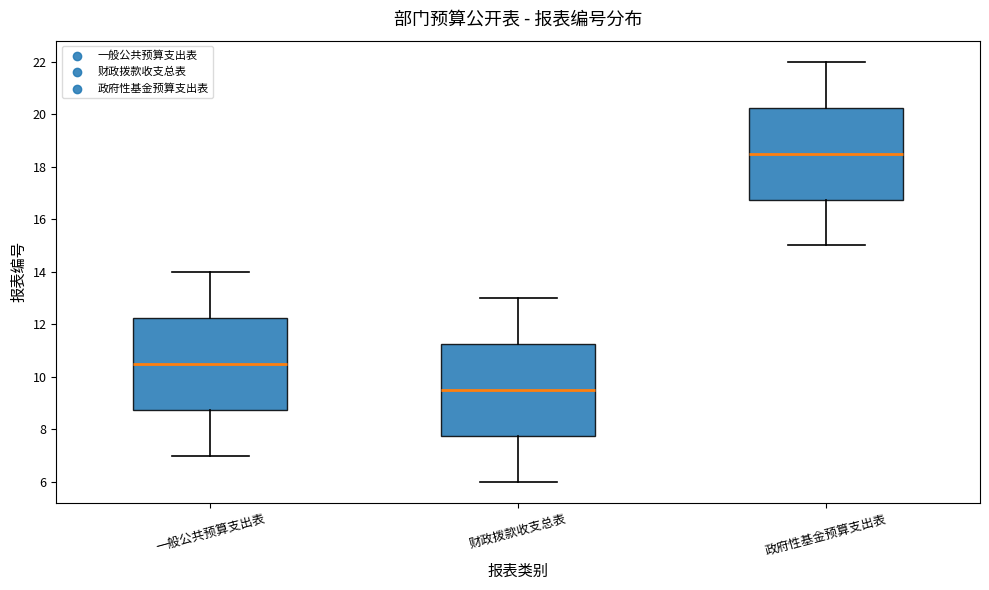

Reading left to right, read every box against the y-axis: the position of its median line, the range the box covers, and the ends of its whiskers. The values are not printed on the chart, so give them approximately, as read against the axis.

一般公共预算支出表: median 10.6, box 8.8 to 12.2, whiskers 7.0 to 14.0
财政拨款收支总表: median 9.6, box 7.8 to 11.2, whiskers 6.0 to 13.0
政府性基金预算支出表: median 18.6, box 16.8 to 20.2, whiskers 15.0 to 22.0